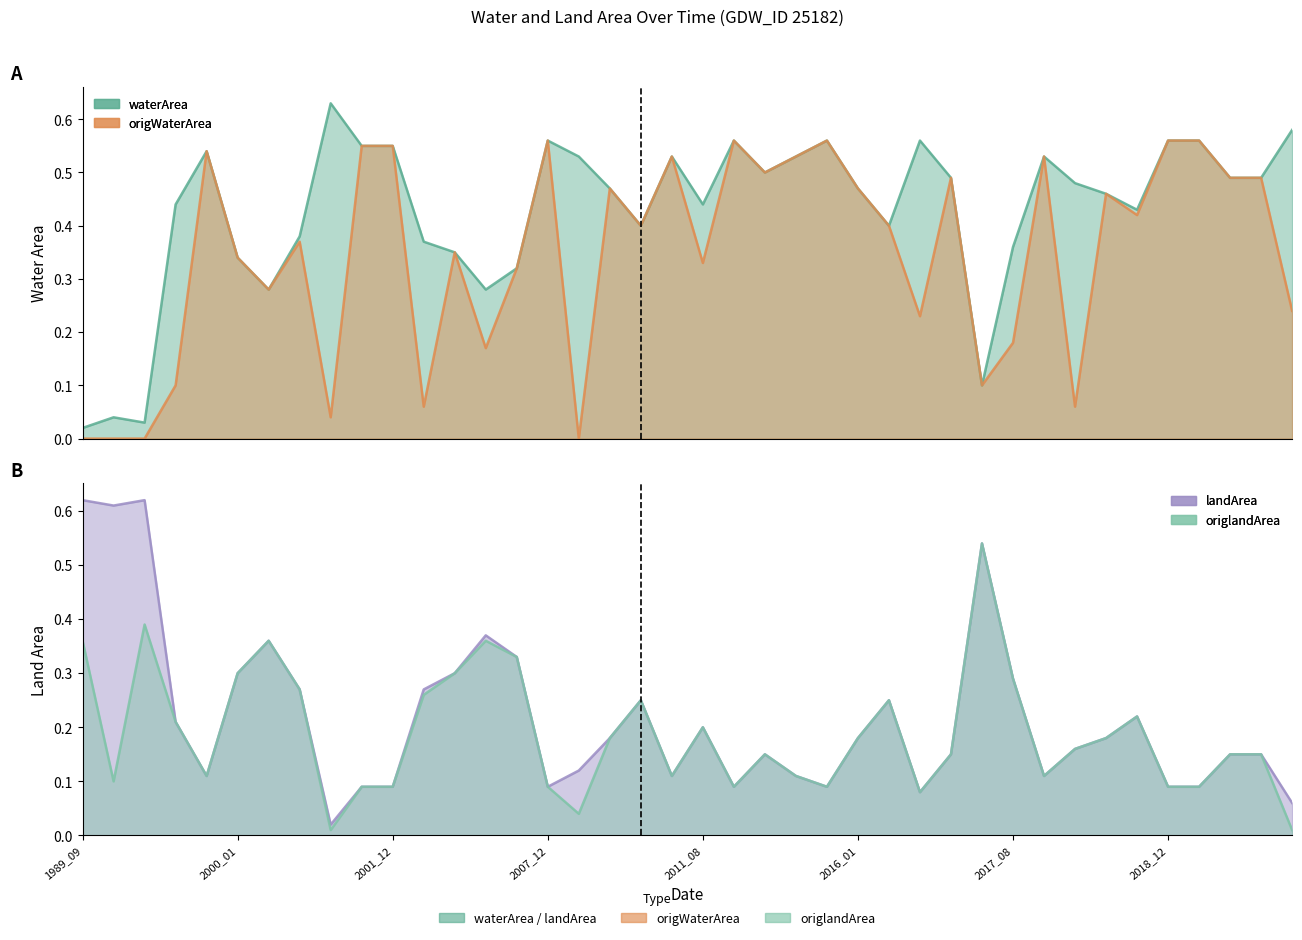

Reading left to right, list all the values displayed in this chart.

waterArea: 0.0	0.0	0.0	0.4	0.5	0.3	0.3	0.4	0.6	0.6	0.6	0.4	0.3	0.3	0.3	0.6	0.5	0.5	0.4	0.5	0.4	0.6	0.5	0.5	0.6	0.5	0.4	0.6	0.5	0.1	0.4	0.5	0.5	0.5	0.4	0.6	0.6	0.5	0.5	0.6
origWaterArea: 0.0	0.0	0.0	0.1	0.5	0.3	0.3	0.4	0.0	0.6	0.6	0.1	0.3	0.2	0.3	0.6	0.0	0.5	0.4	0.5	0.3	0.6	0.5	0.5	0.6	0.5	0.4	0.2	0.5	0.1	0.2	0.5	0.1	0.5	0.4	0.6	0.6	0.5	0.5	0.2
landArea: 0.6	0.6	0.6	0.2	0.1	0.3	0.4	0.3	0.0	0.1	0.1	0.3	0.3	0.4	0.3	0.1	0.1	0.2	0.2	0.1	0.2	0.1	0.1	0.1	0.1	0.2	0.2	0.1	0.1	0.5	0.3	0.1	0.2	0.2	0.2	0.1	0.1	0.1	0.1	0.1
origlandArea: 0.4	0.1	0.4	0.2	0.1	0.3	0.4	0.3	0.0	0.1	0.1	0.3	0.3	0.4	0.3	0.1	0.0	0.2	0.2	0.1	0.2	0.1	0.1	0.1	0.1	0.2	0.2	0.1	0.1	0.5	0.3	0.1	0.2	0.2	0.2	0.1	0.1	0.1	0.1	0.0